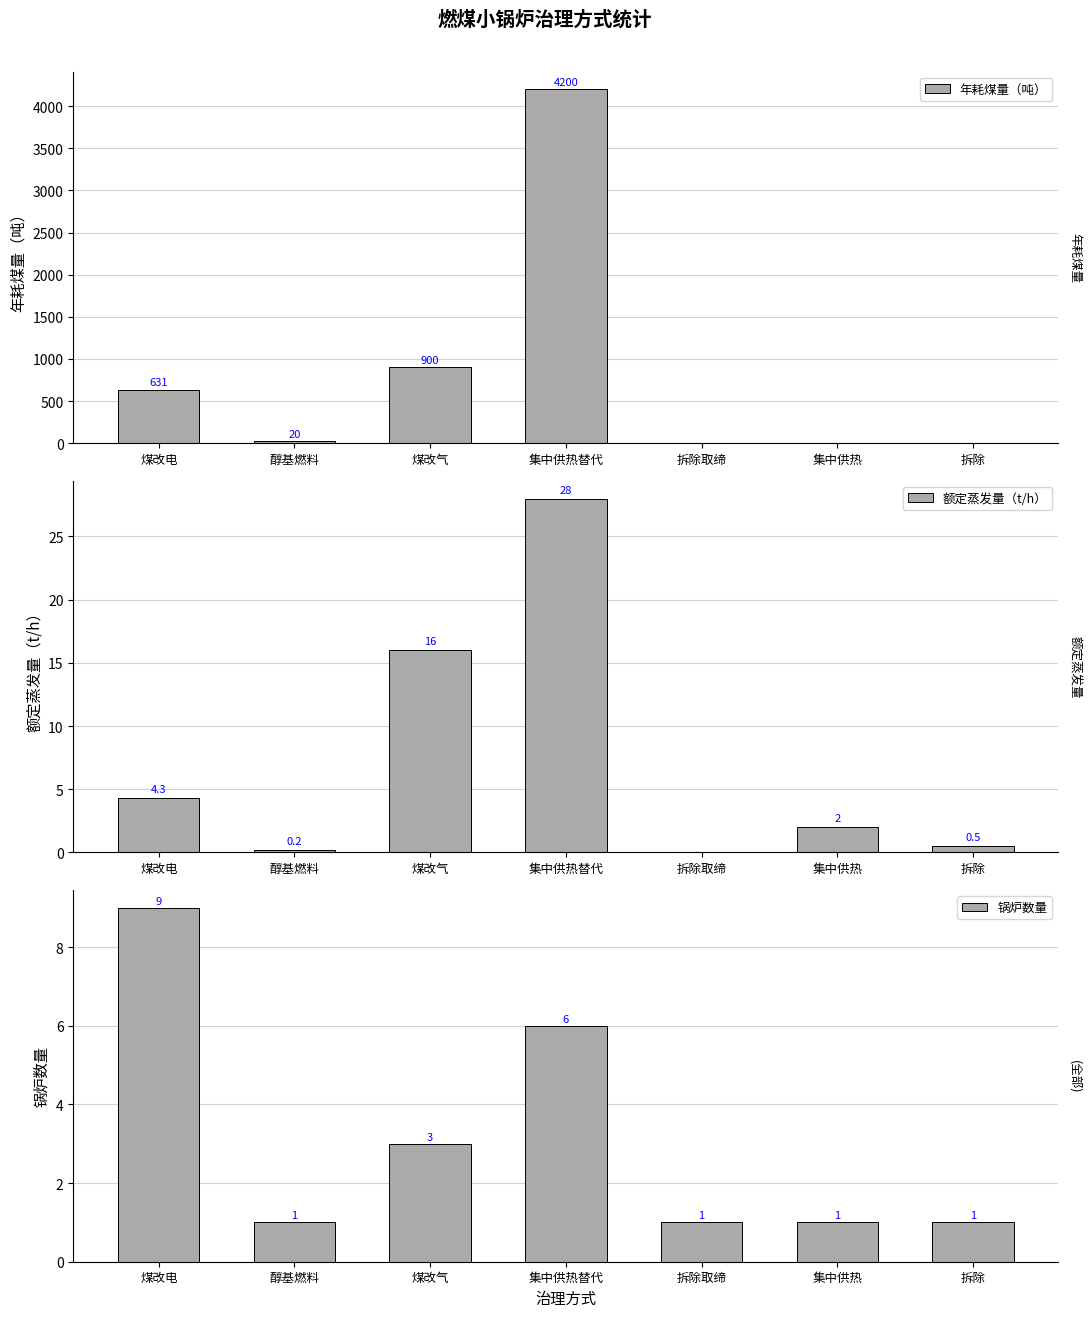

How many categories are shown in the chart?

7